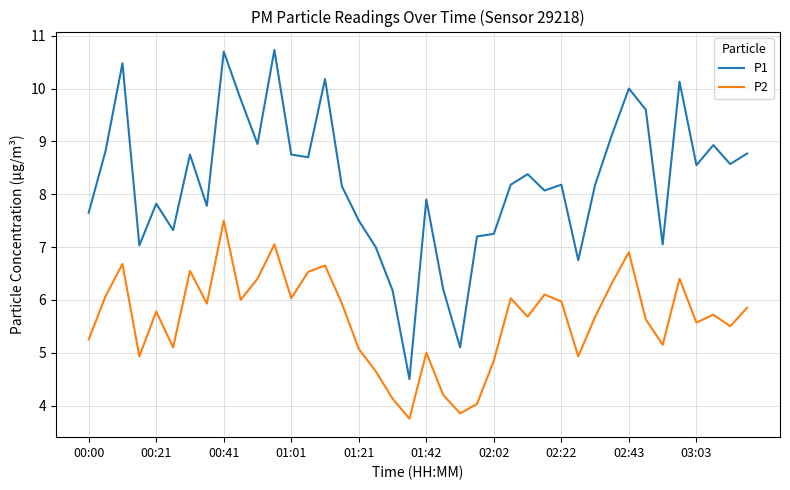

What is the smallest value displayed?

3.8